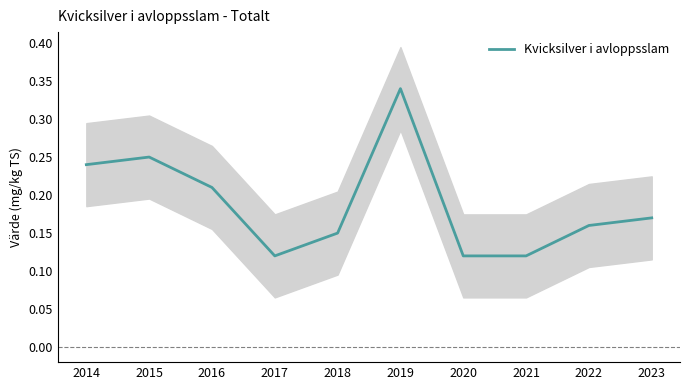

Which category has the highest value across all series?

2019